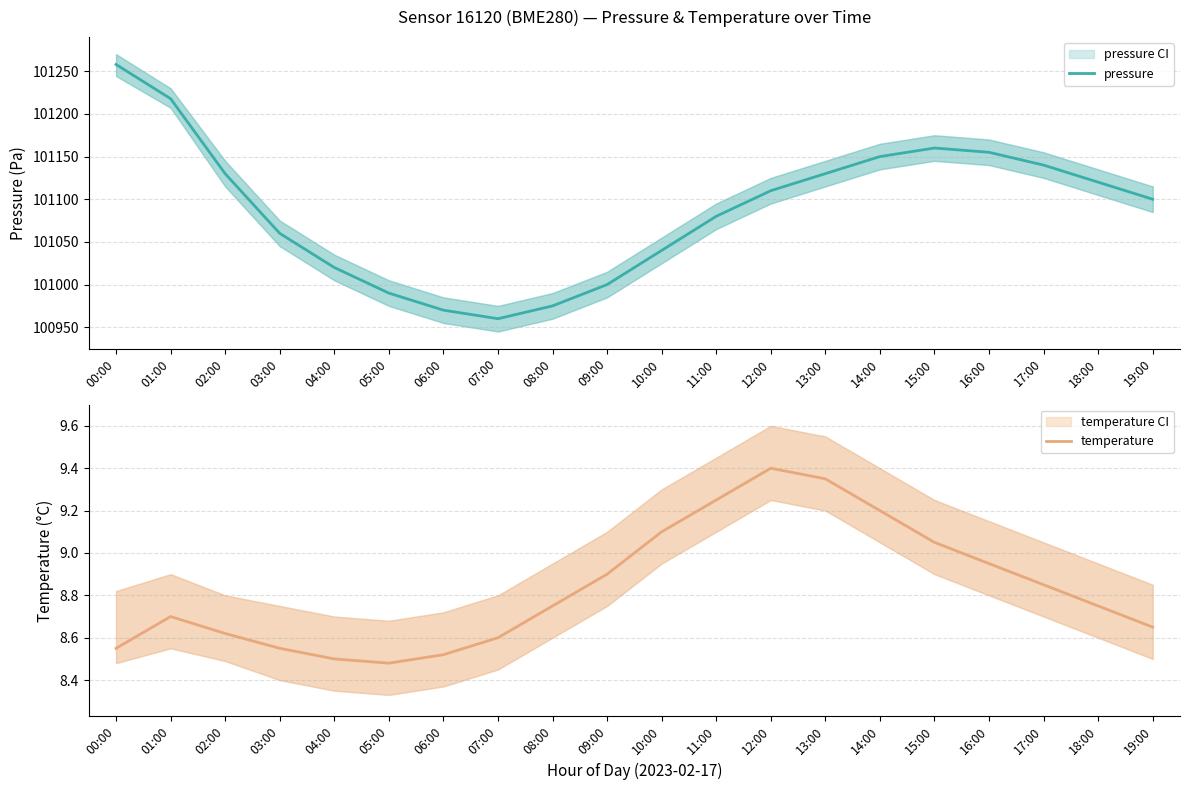

What is the difference between the pressure values at 13:00 and 06:00?

160.0